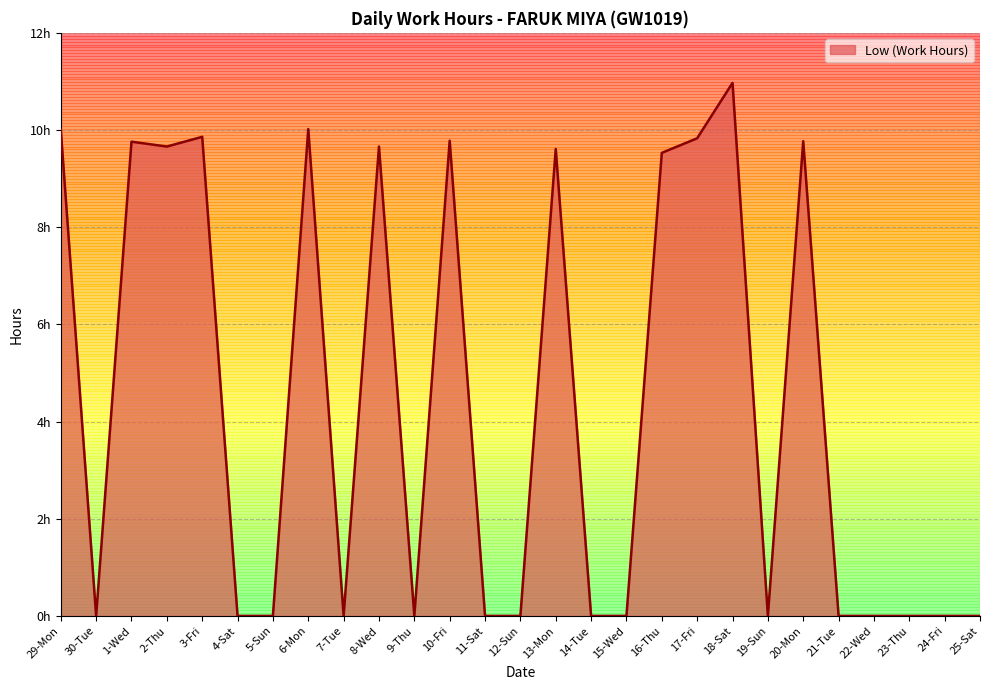

What is the difference between the second highest and second lowest values?

10.0